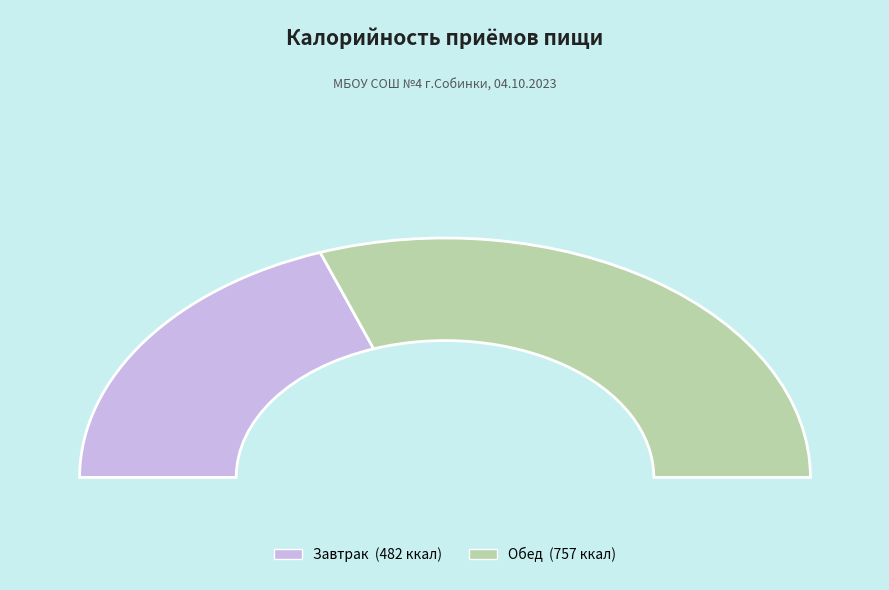

Between Обед and Завтрак, which is larger?

Обед